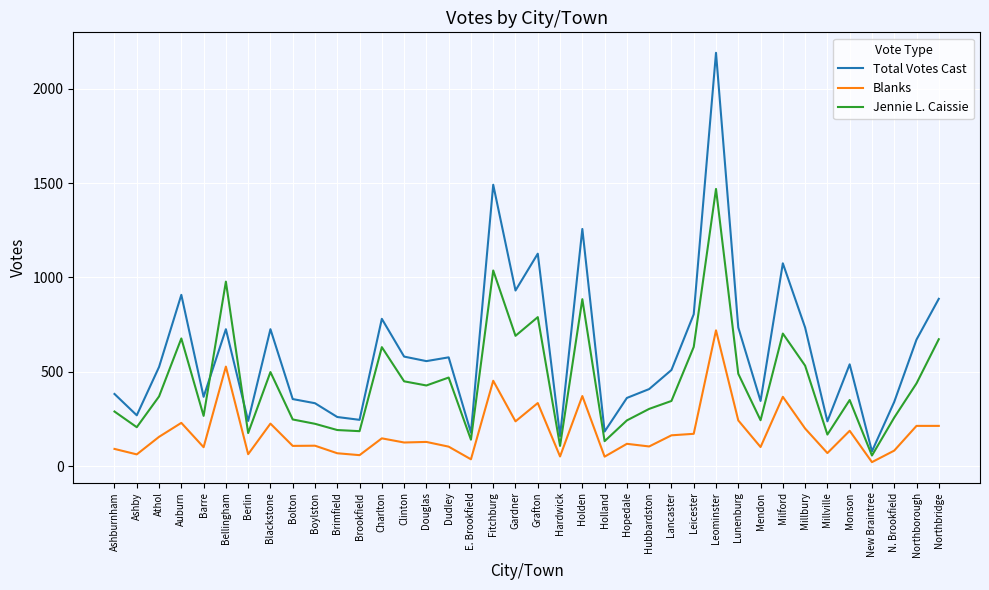

Does the chart have visible grid lines?

Yes